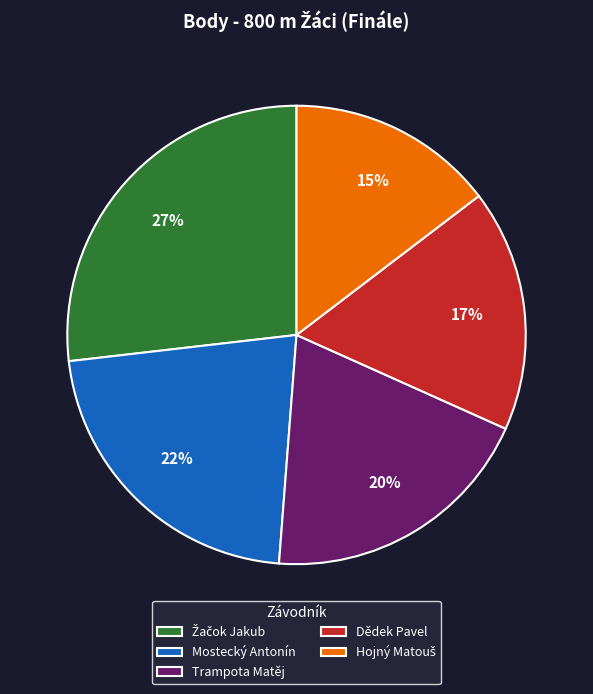

The Mostecký Antonín slice represents 10% of the pie. True or false?

False